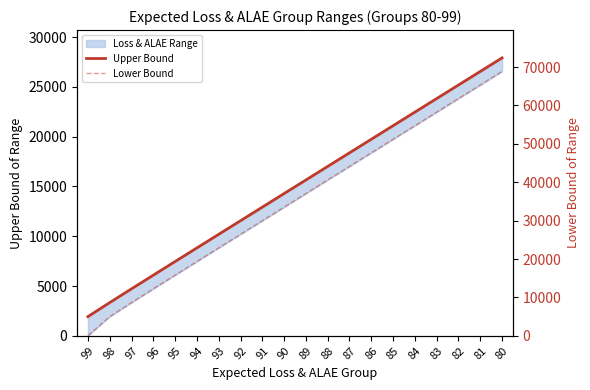

Is the value of Lower Bound (right) at 94 greater than the value of Lower Bound at 92?

No